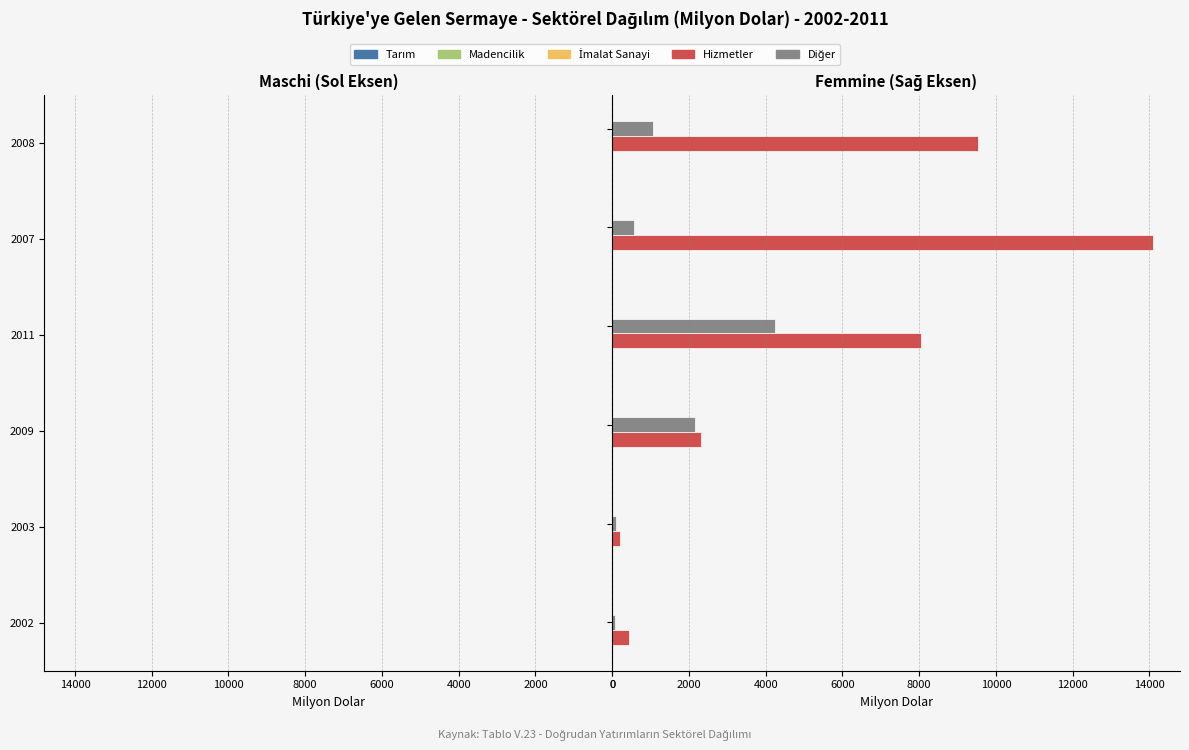

What is the total value across all series at 4000?

2694